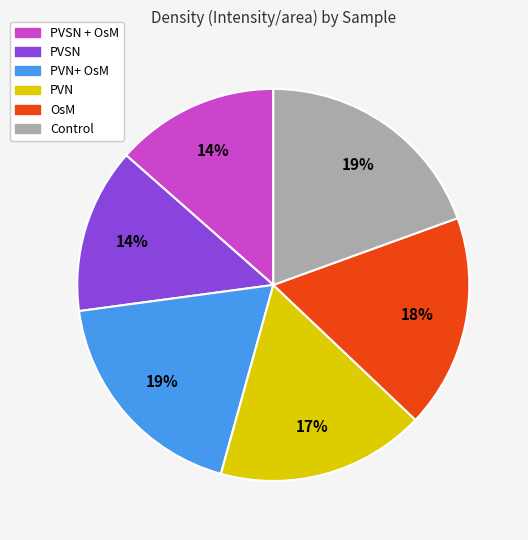

How many segments does this pie chart have?

6